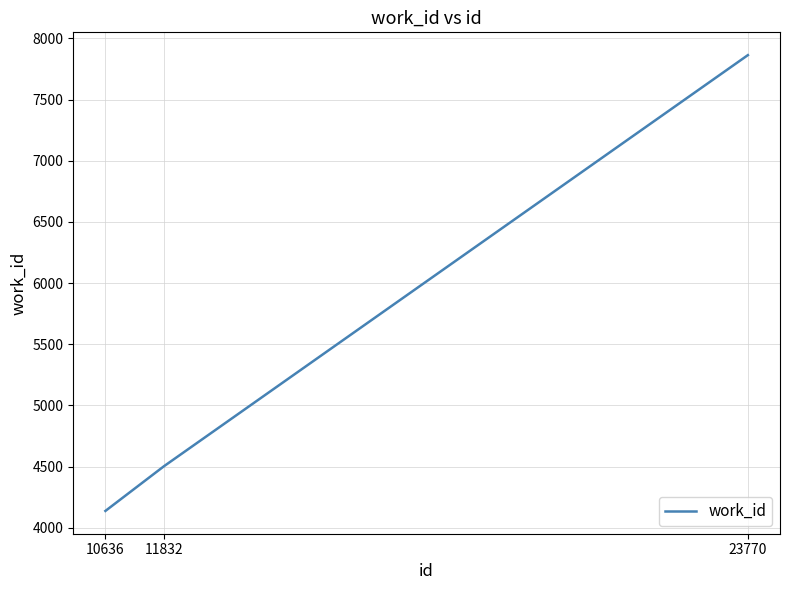

At which label is the value closest to 6000?

11832